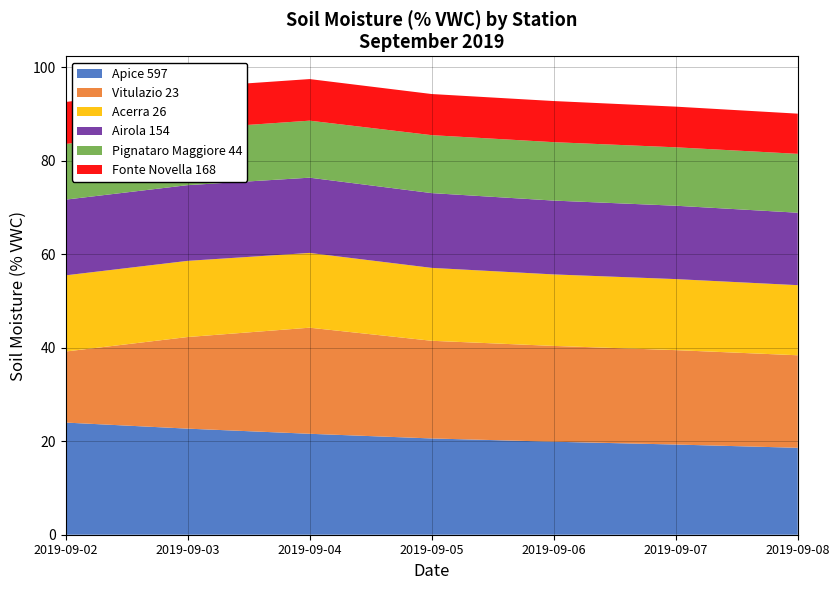

Reading left to right, list all the values displayed in this chart.

Apice 597: 24.0	22.7	21.6	20.6	19.9	19.3	18.6
Vitulazio 23: 15.2	19.6	22.7	20.9	20.5	20.2	19.8
Acerra 26: 16.3	16.3	16.0	15.6	15.3	15.2	15.0
Airola 154: 16.2	16.2	16.1	16.0	15.8	15.7	15.5
Pignataro Maggiore 44: 11.9	12.0	12.2	12.4	12.5	12.5	12.6
Fonte Novella 168: 9.0	8.9	8.9	8.8	8.8	8.7	8.6